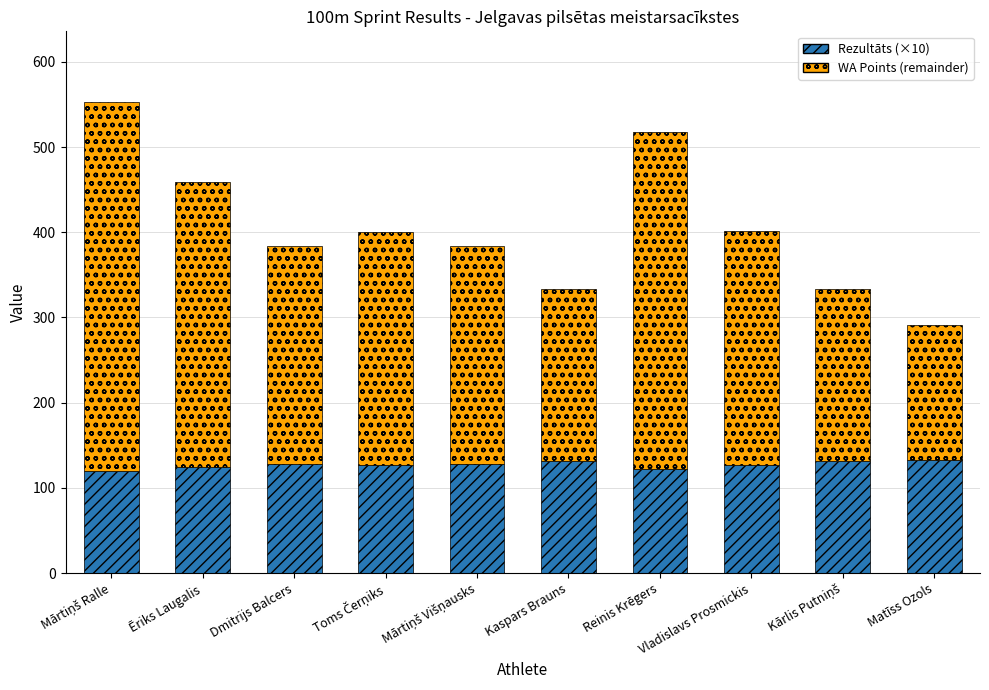

What is the total value across all series at Vladislavs Prosmickis?

402